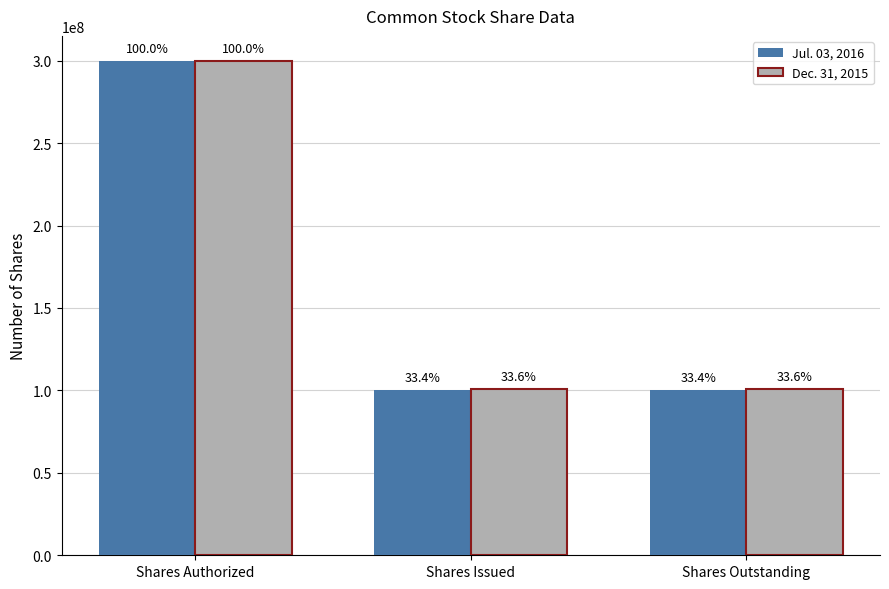

What are all the series names shown in the legend?

Jul. 03, 2016, Dec. 31, 2015